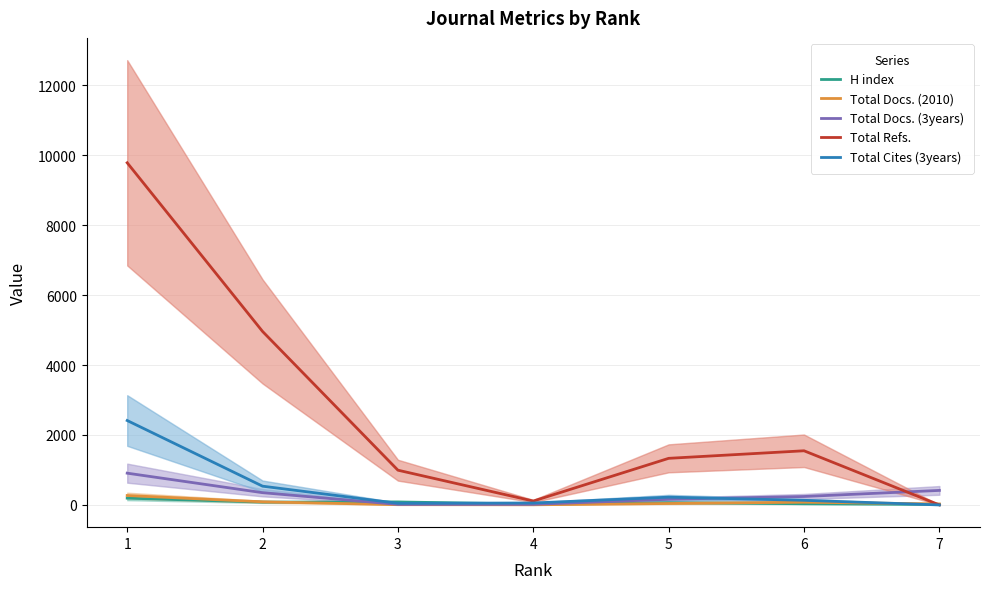

At which category does H index reach its first local valley?

2